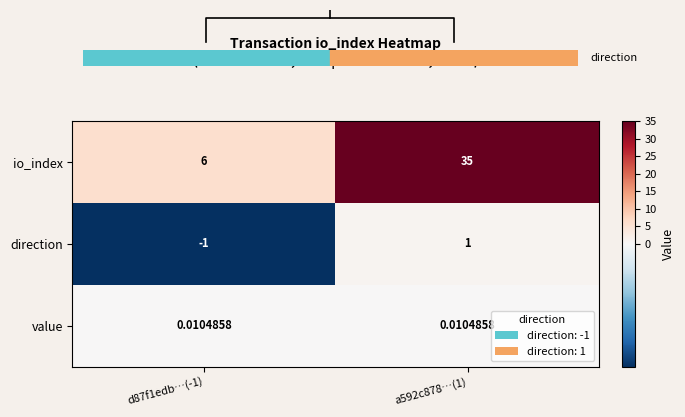

At how many categories does at least one series exceed 4?

2